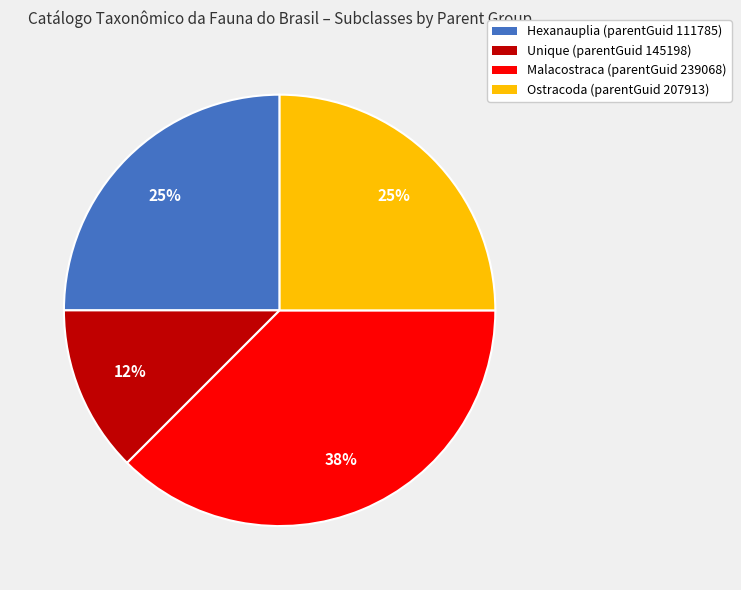

Do Unique (parentGuid 145198) and Hexanauplia (parentGuid 111785) together represent more than half of the pie?

No